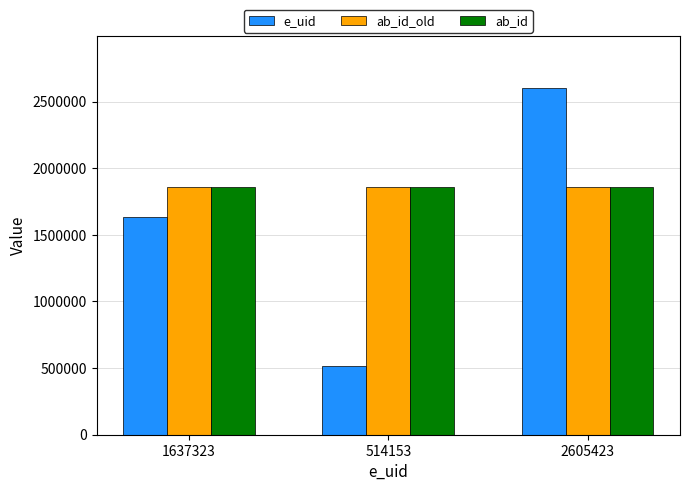

What position from the left is 514153?

2